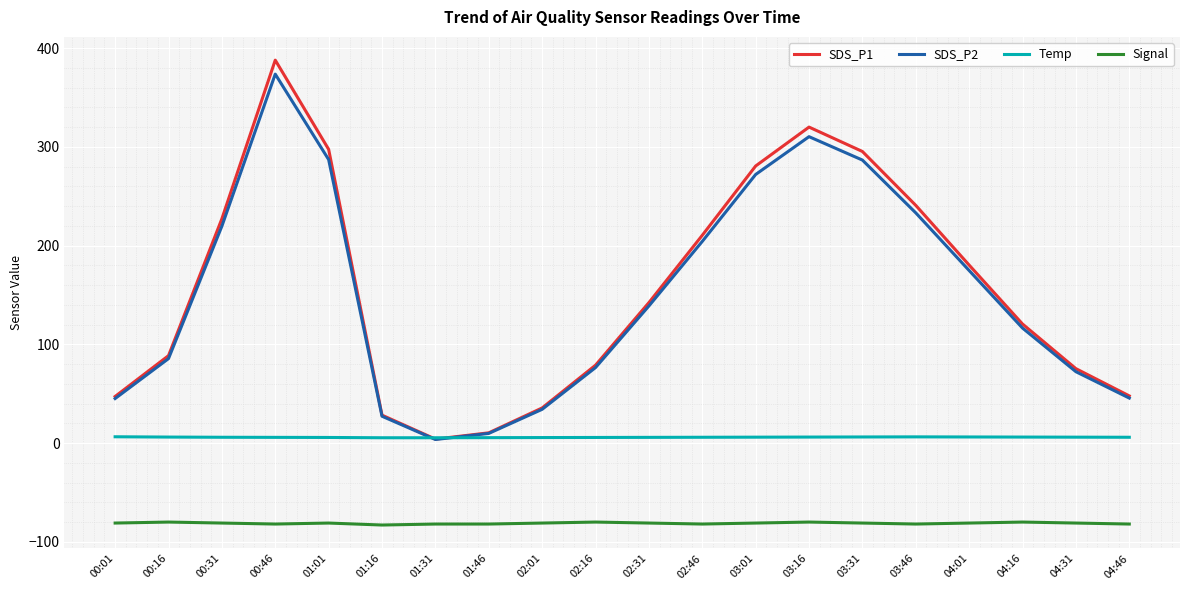

Does the chart display data point markers on the line(s)?

No